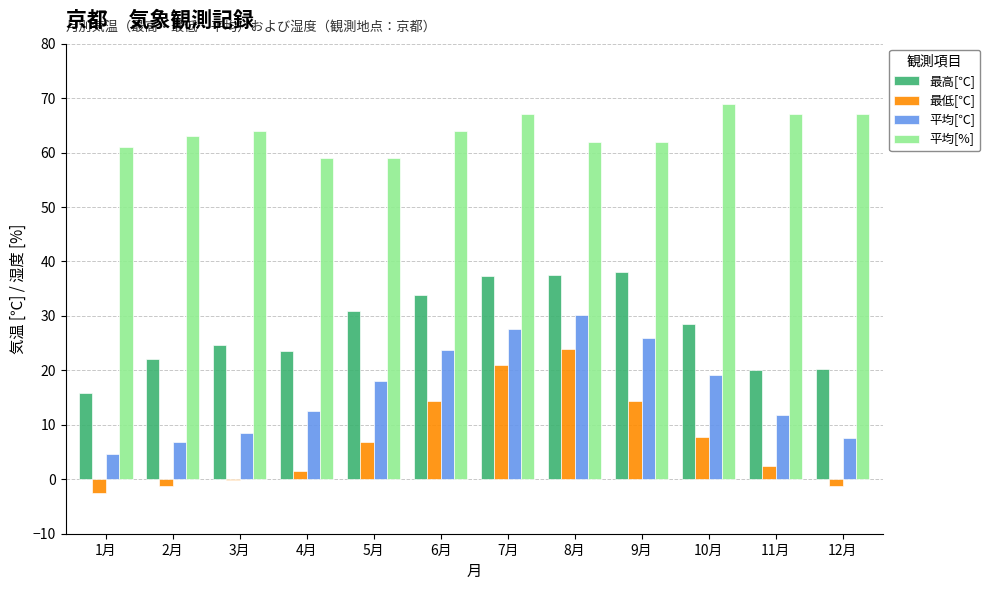

What is the spread (max minus min) of values at 8月?

38.0